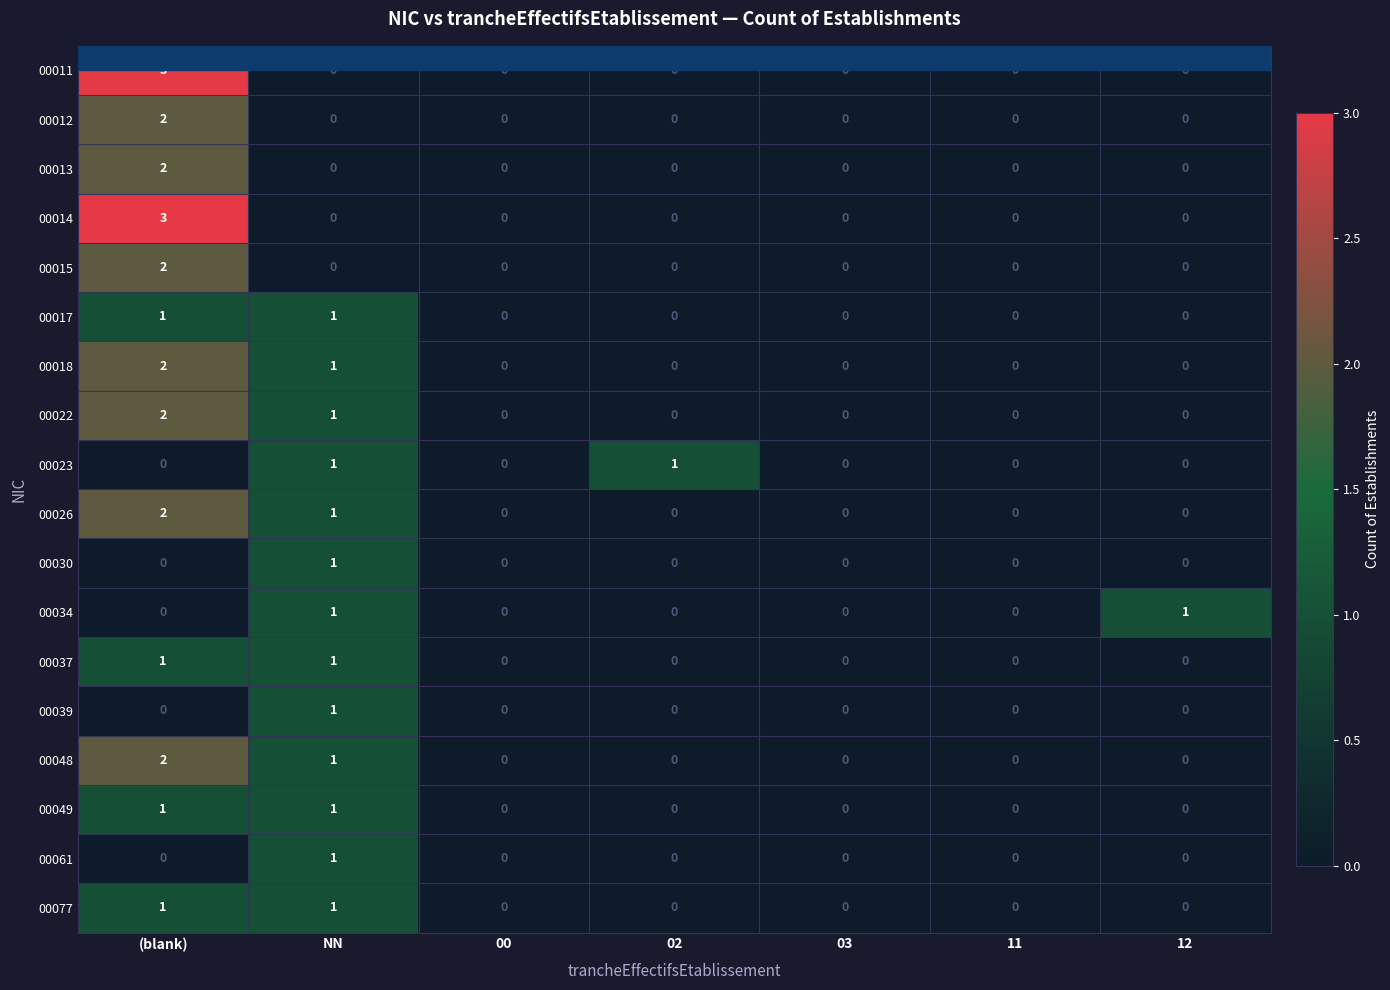

Which label corresponds to the largest value in the chart?

(blank)